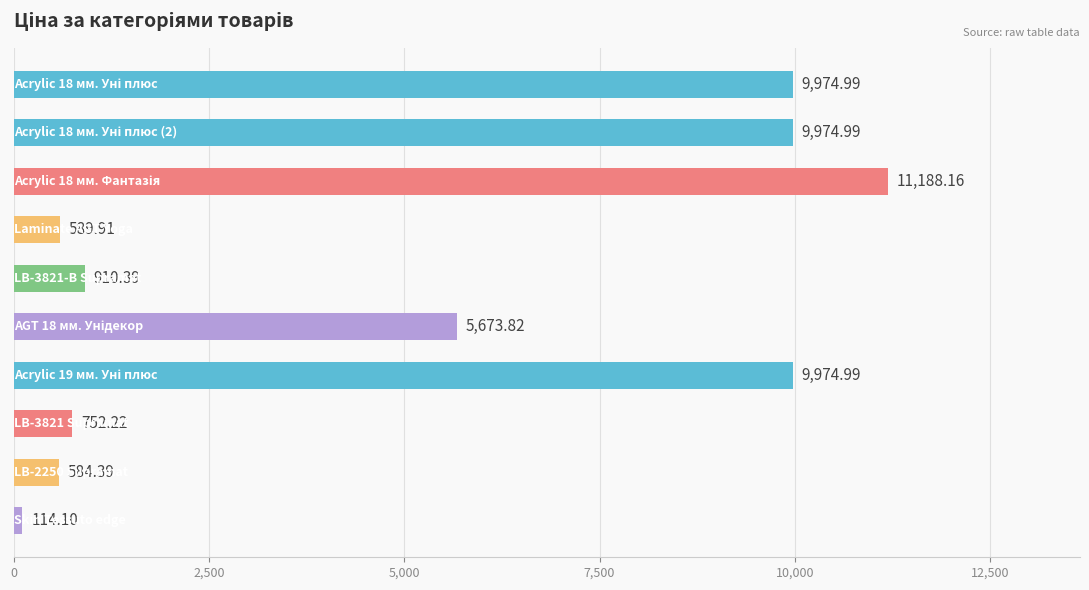

What is the difference between the maximum and minimum values?

11074.1